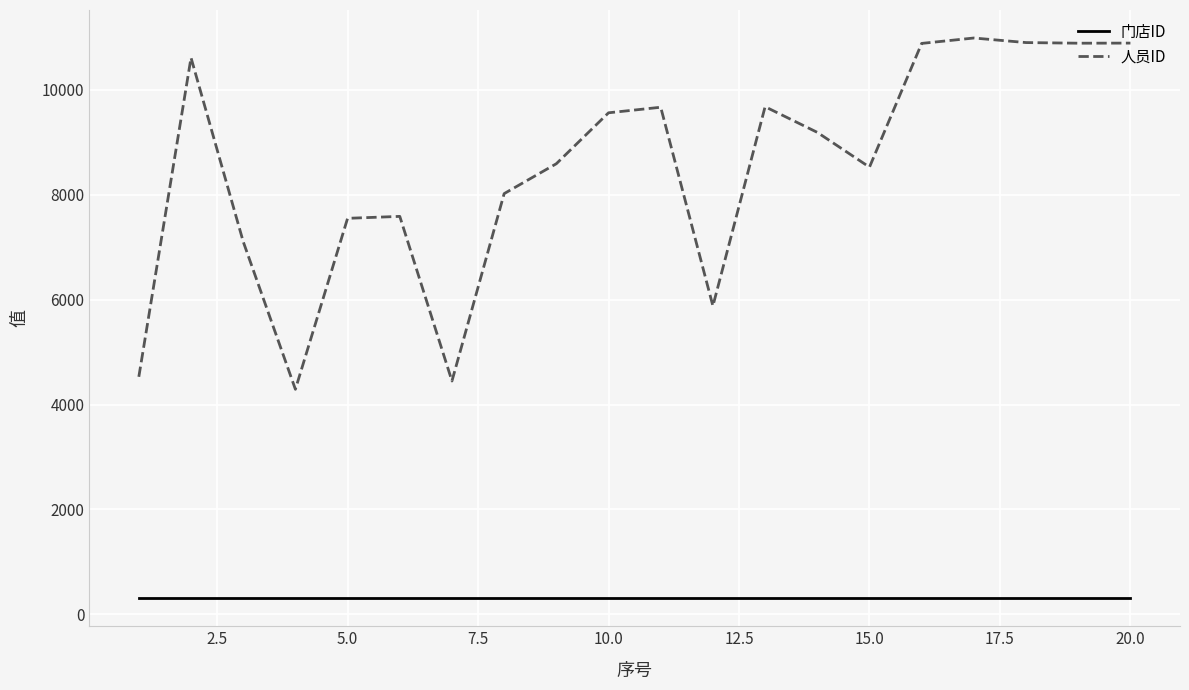

How many series are shown in this chart?

2